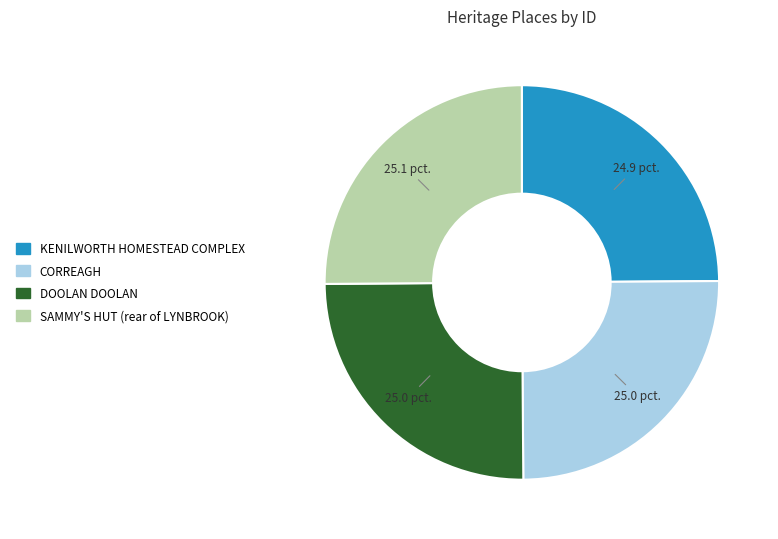

Does DOOLAN DOOLAN account for over 50% of the chart?

No